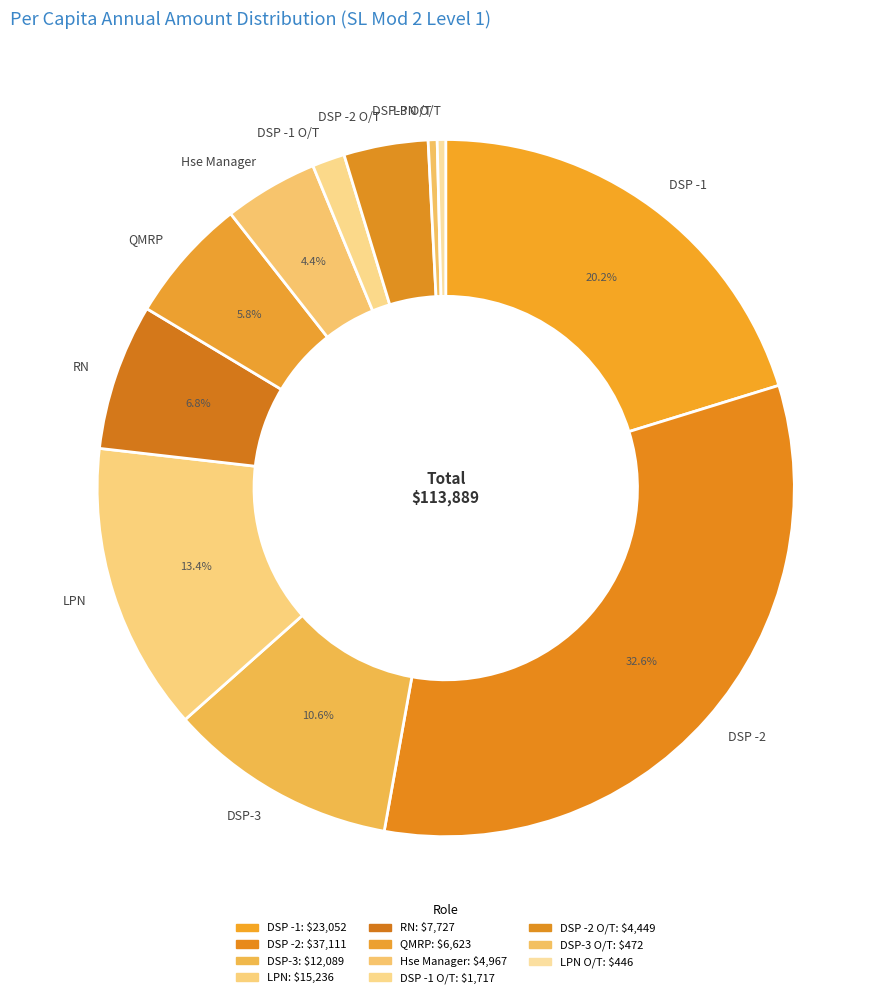

Between DSP -1 O/T and QMRP, which is larger?

QMRP